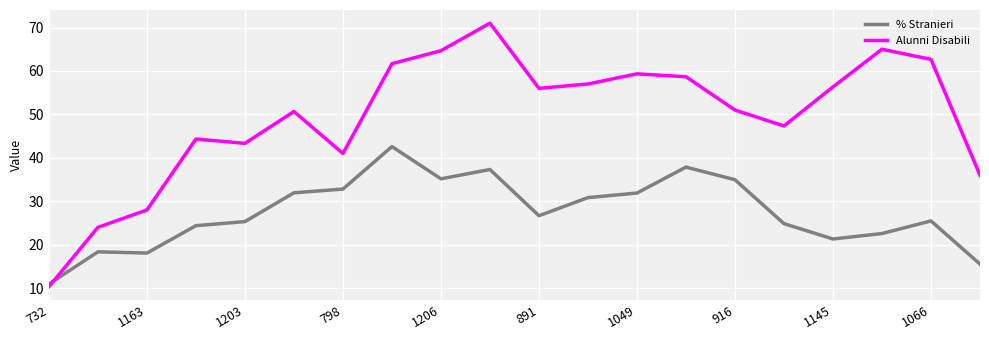

Count the number of categories in the chart.

20